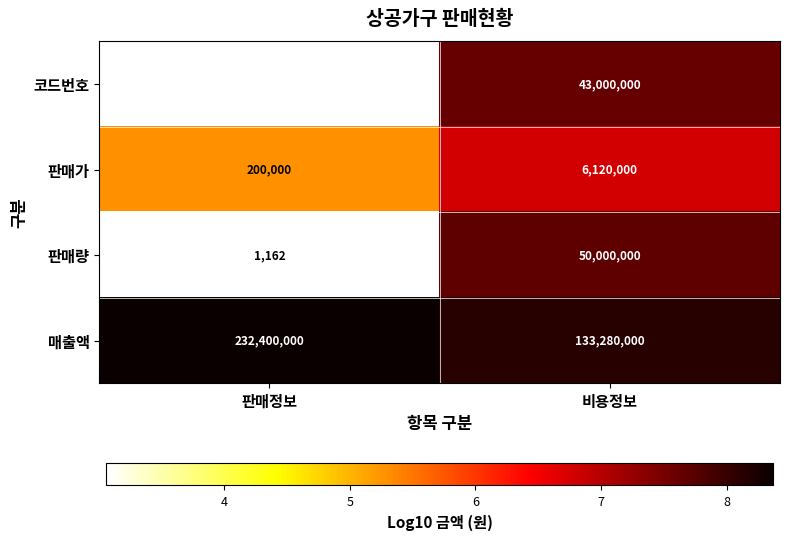

At which label is 판매량 closest to 25000581?

판매정보